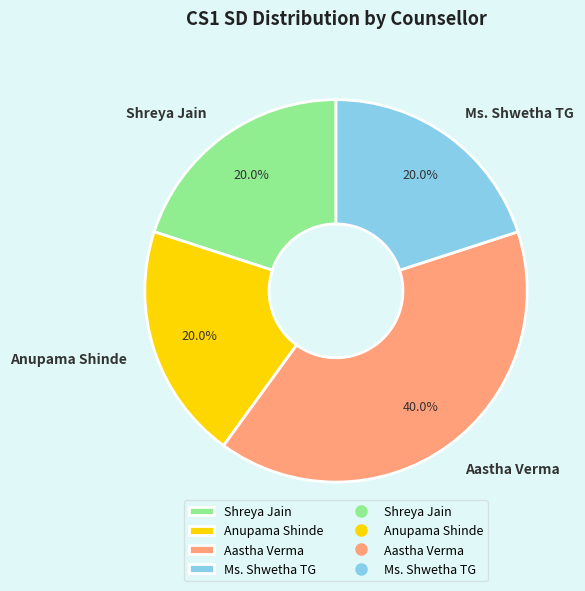

Does Shreya Jain represent more than half of the total?

No